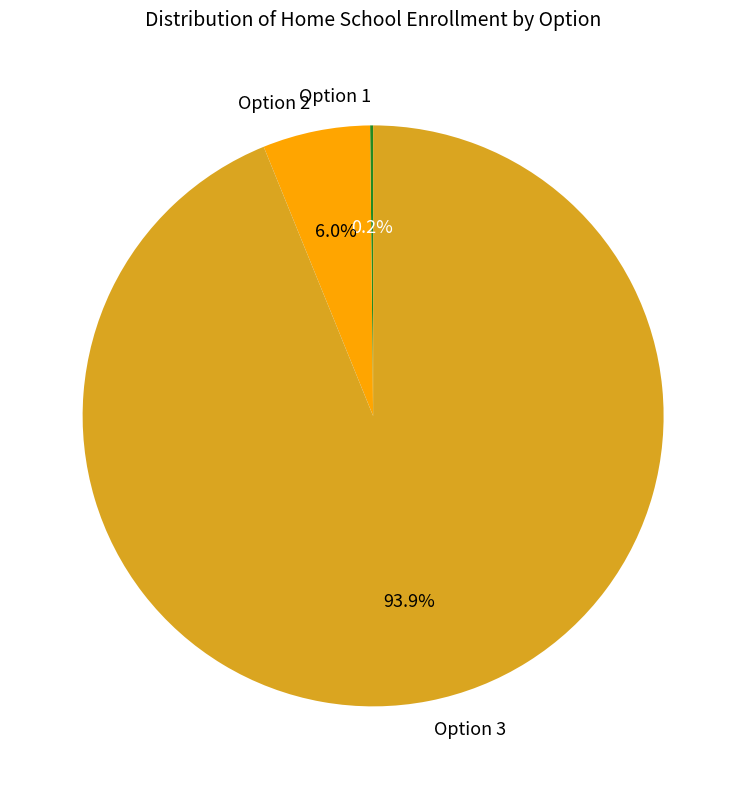

Approximately how many times larger is the value at Option 3 compared to Option 2?

15.7